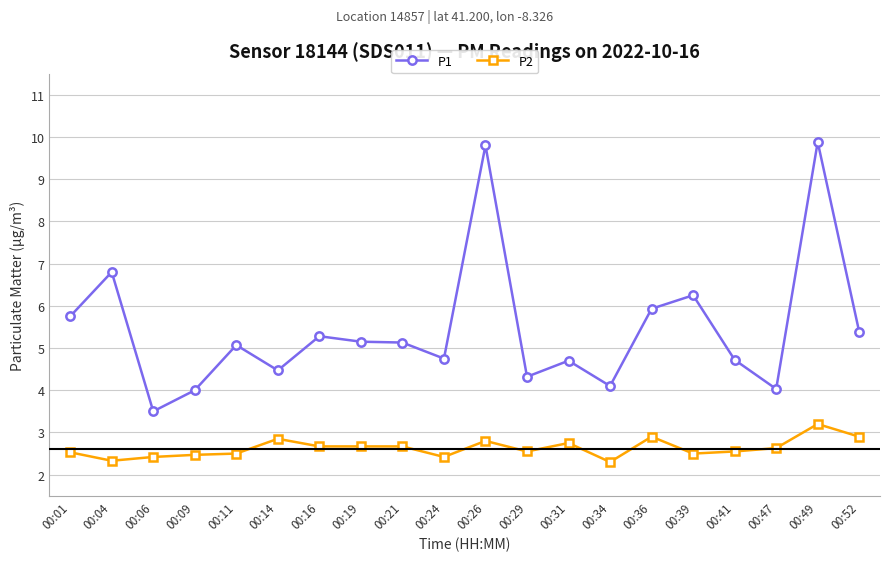

What value does the P2 series have at 00:09?

2.5